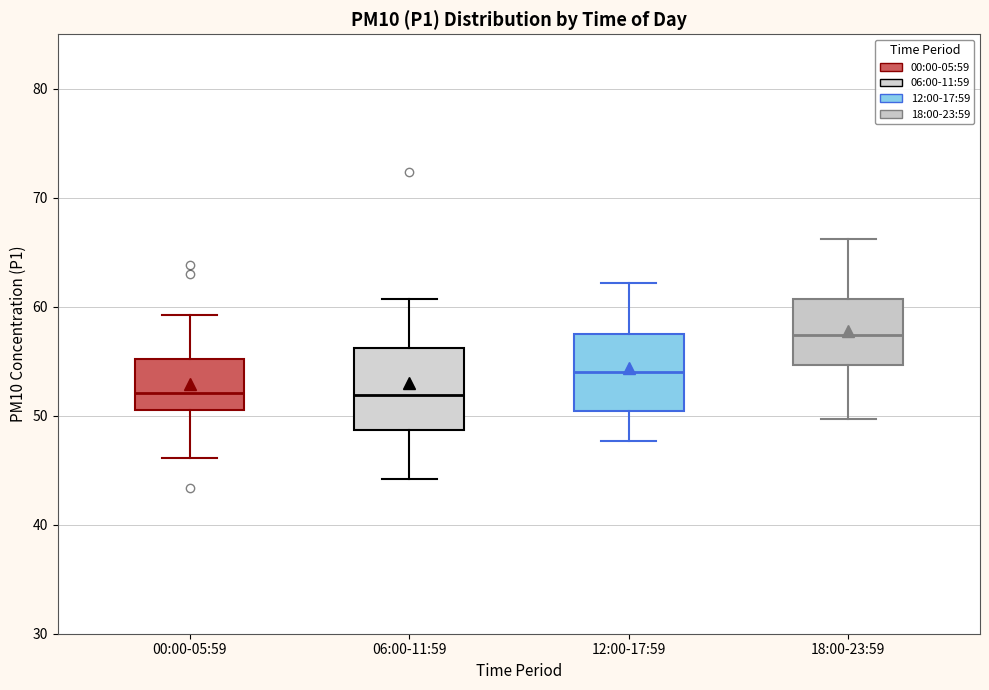

Reading left to right, transcribe this box plot: for each box, give where its median line is, the range the box spans, and where its two whiskers end, as read against the y-axis. The values are not printed on the chart, so give them approximately, as read against the axis.

00:00-05:59: median 52, box 51 to 55, whiskers 46 to 59
06:00-11:59: median 52, box 49 to 56, whiskers 44 to 61
12:00-17:59: median 54, box 50 to 57, whiskers 48 to 62
18:00-23:59: median 57, box 55 to 61, whiskers 50 to 66